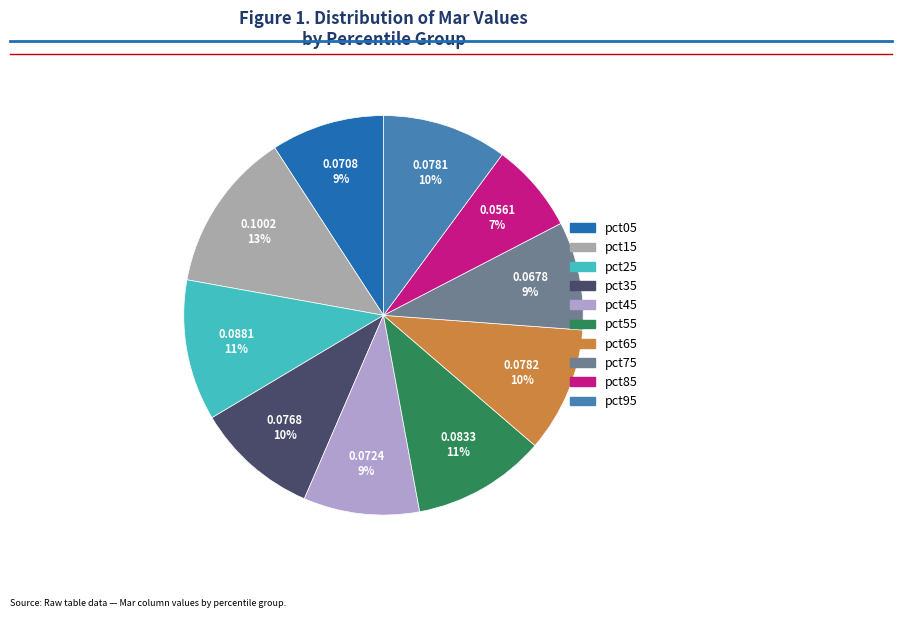

Is it true that pct35 is 19% of the pie?

False